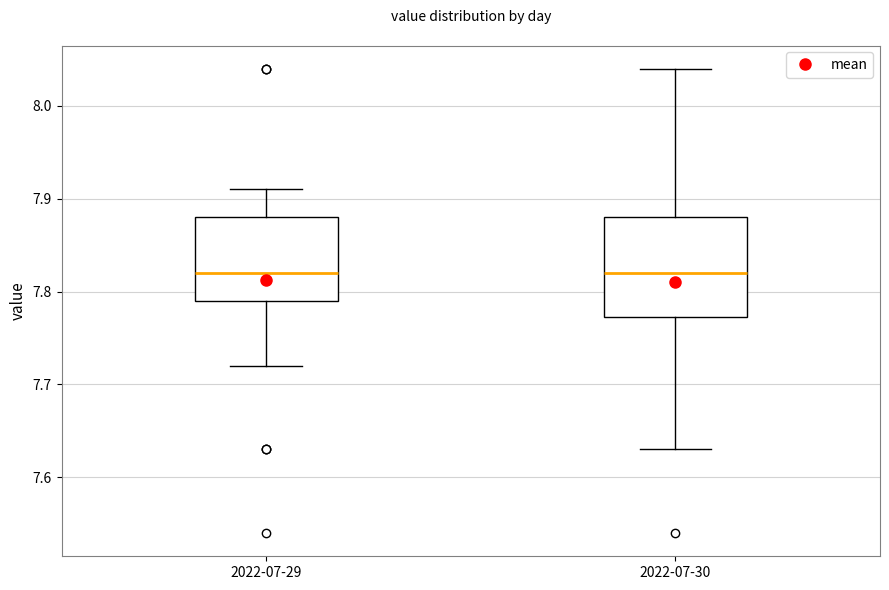

Where does the upper whisker of the box for 2022-07-29 end on the y-axis? The values are not printed on the chart, so give them approximately, as read against the axis.

7.91